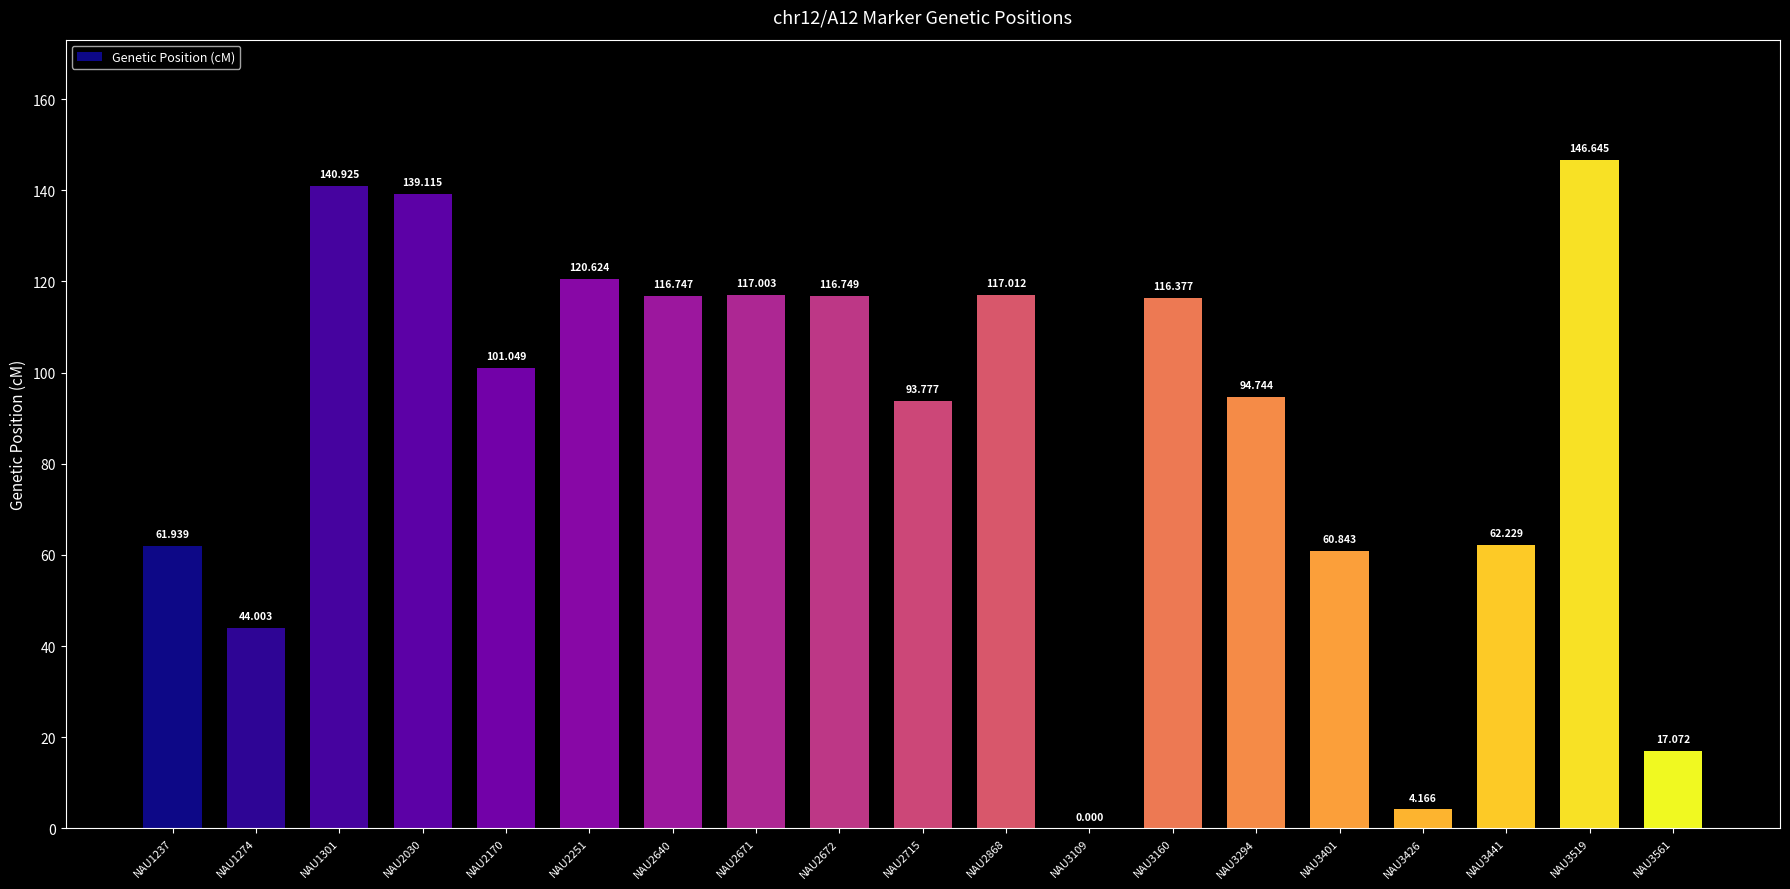

Is it true that the value at NAU2030 is 139.1?

True